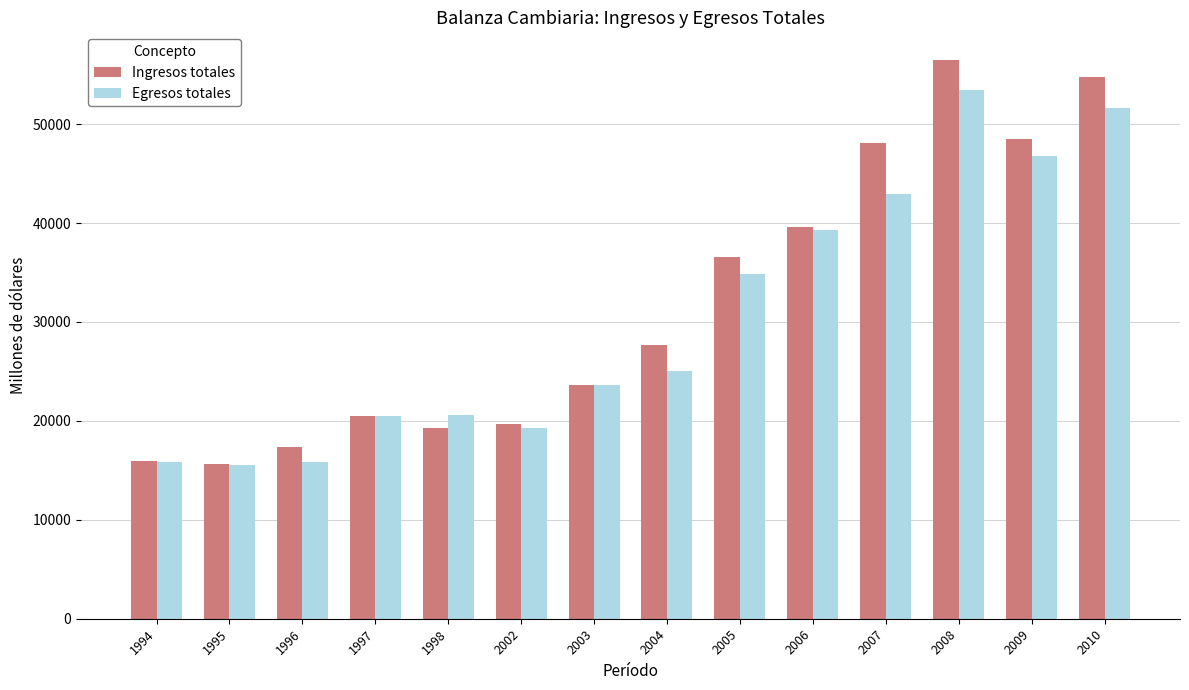

Count the number of categories in the chart.

14